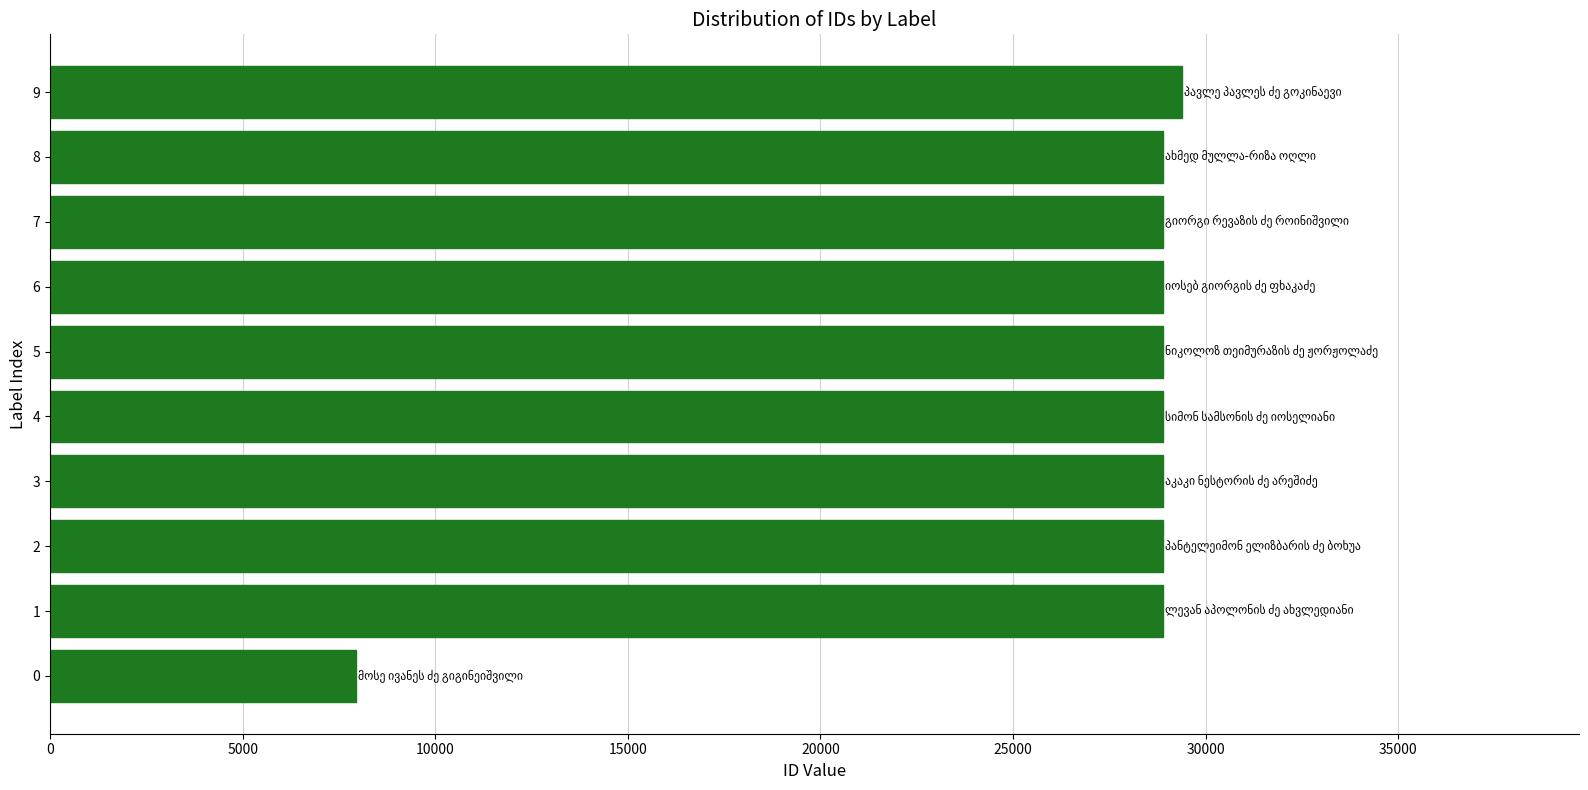

The chart shows a value of 7933 at 0. True or false?

True